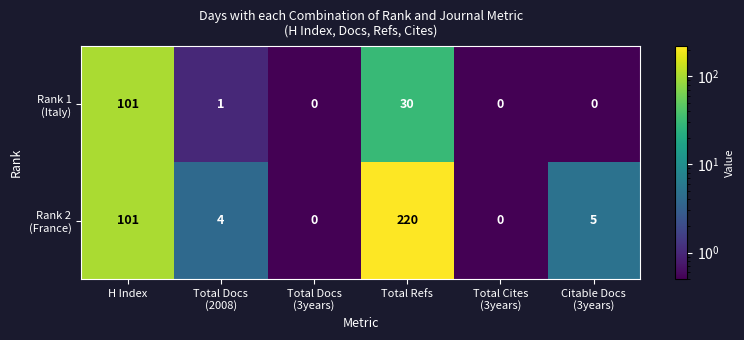

At which category is the sum across all series the highest?

Total Refs